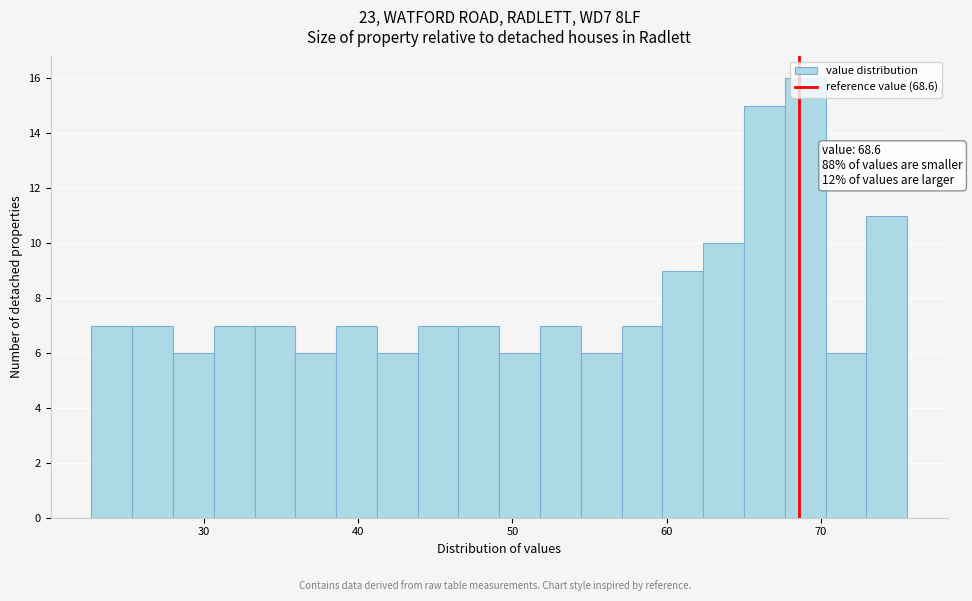

Read against the x-axis, roughly where is the centre of the tallest bar?

69